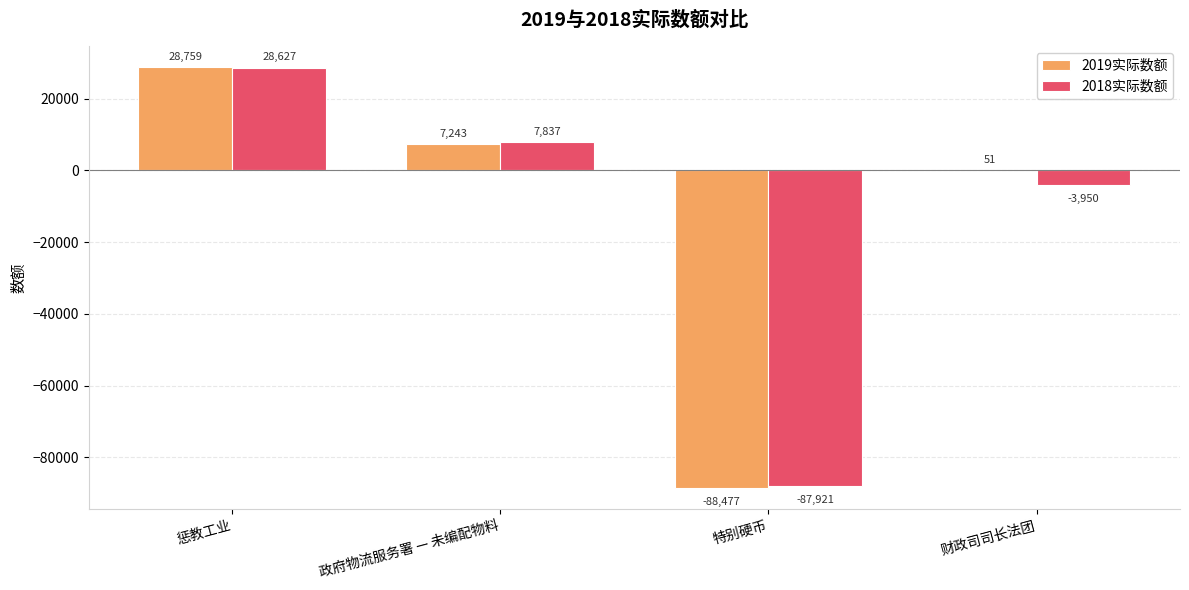

Is the value of 2019实际数额 at 特别硬币 greater than the value of 2018实际数额 at 财政司司长法团?

No